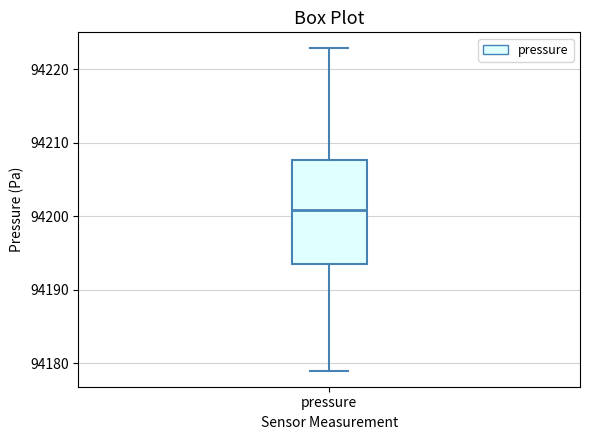

Read this box plot against the y-axis: the position of the median line, the range covered by the box, and the ends of both whiskers. The values are not printed on the chart, so give them approximately, as read against the axis.

median 94201, box 94193 to 94208, whiskers 94179 to 94223